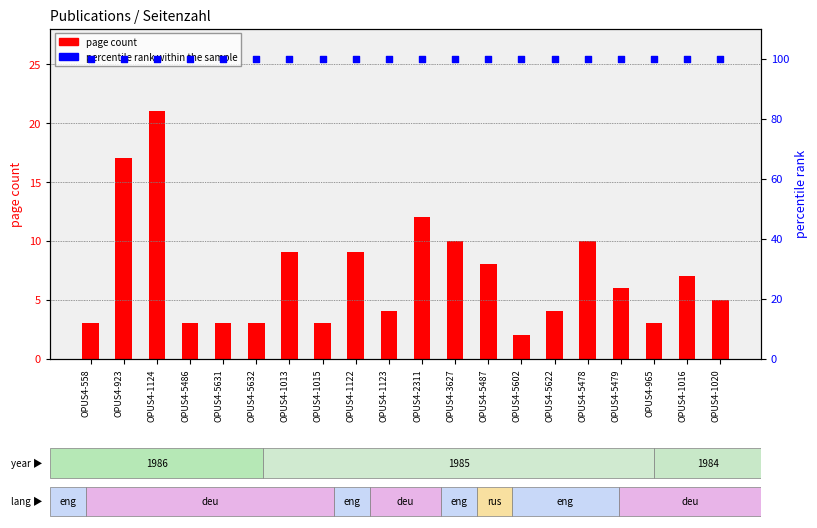

Which series contains the highest Y value?

percentile rank within the sample